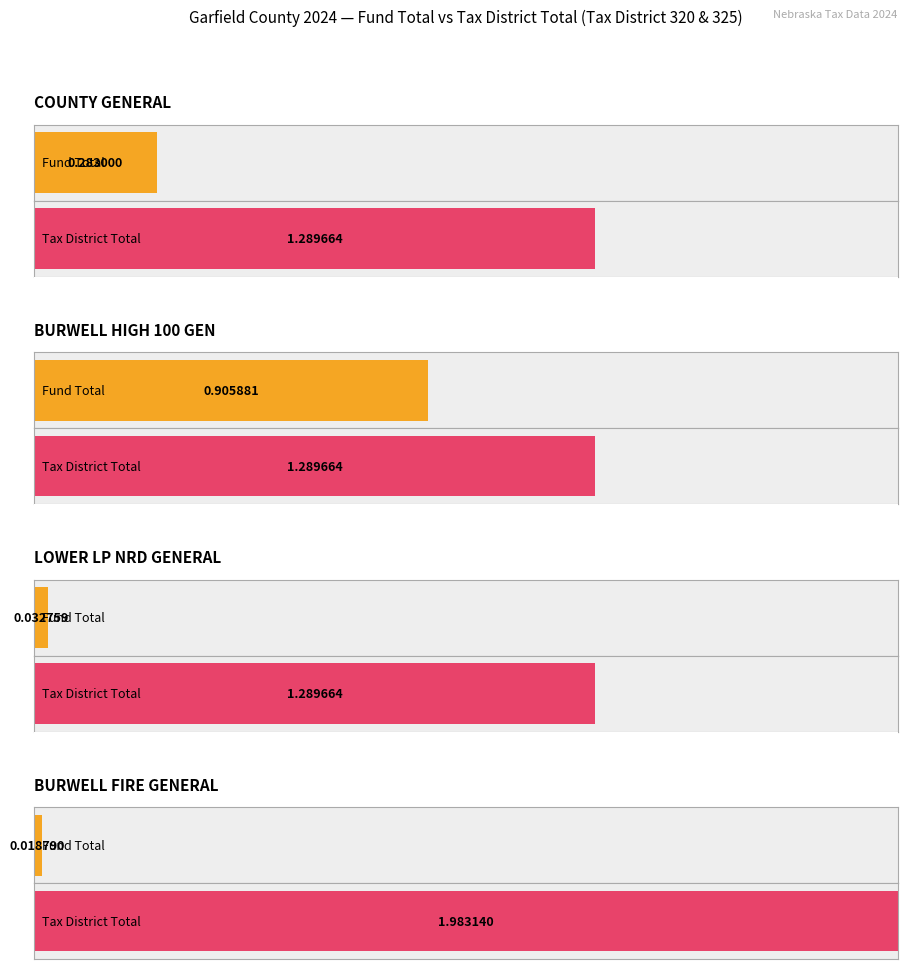

How many bars are there in each group?

2